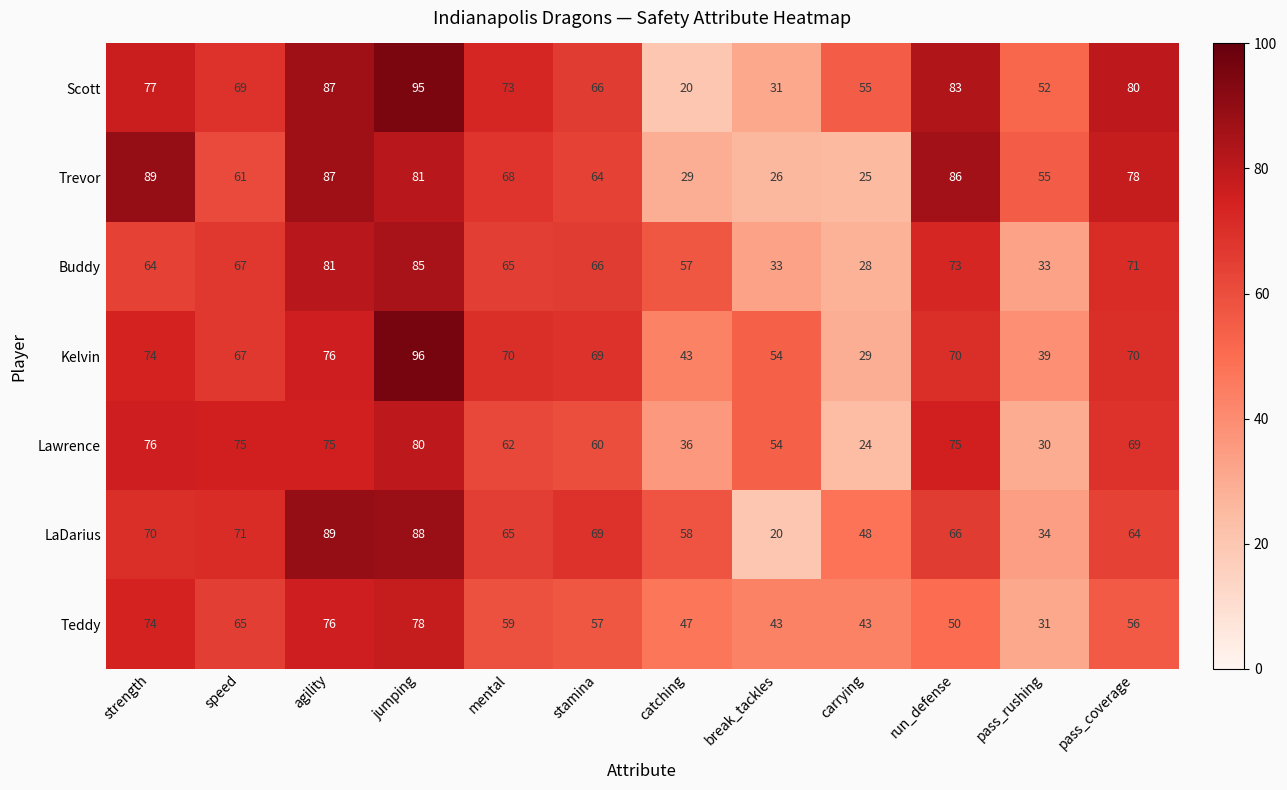

At pass_rushing, list the series in order from largest to smallest.

Trevor, Scott, Kelvin, LaDarius, Buddy, Teddy, Lawrence